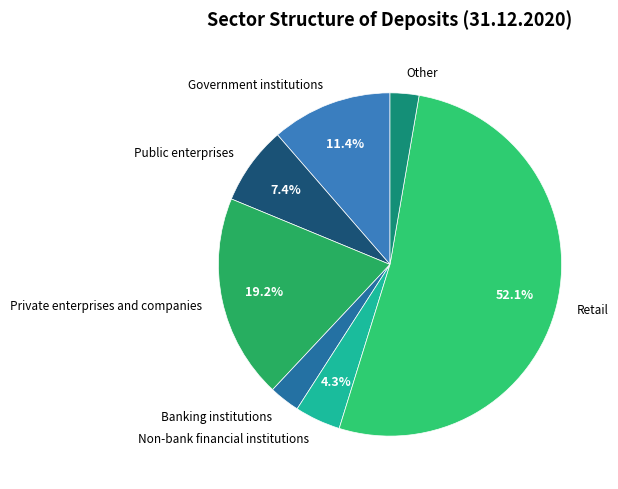

To the nearest percent, what is the combined percentage of Retail and Non-bank financial institutions?

56%